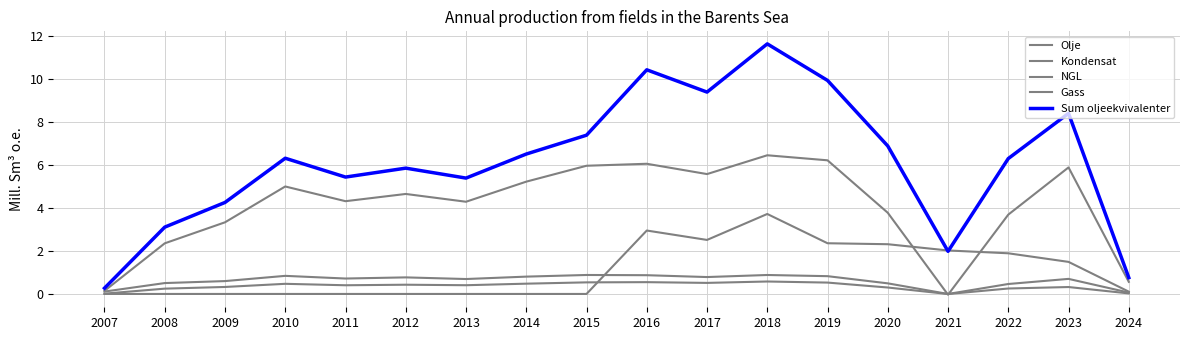

What is the value of the Gass point at the 3rd from the left?

3.3